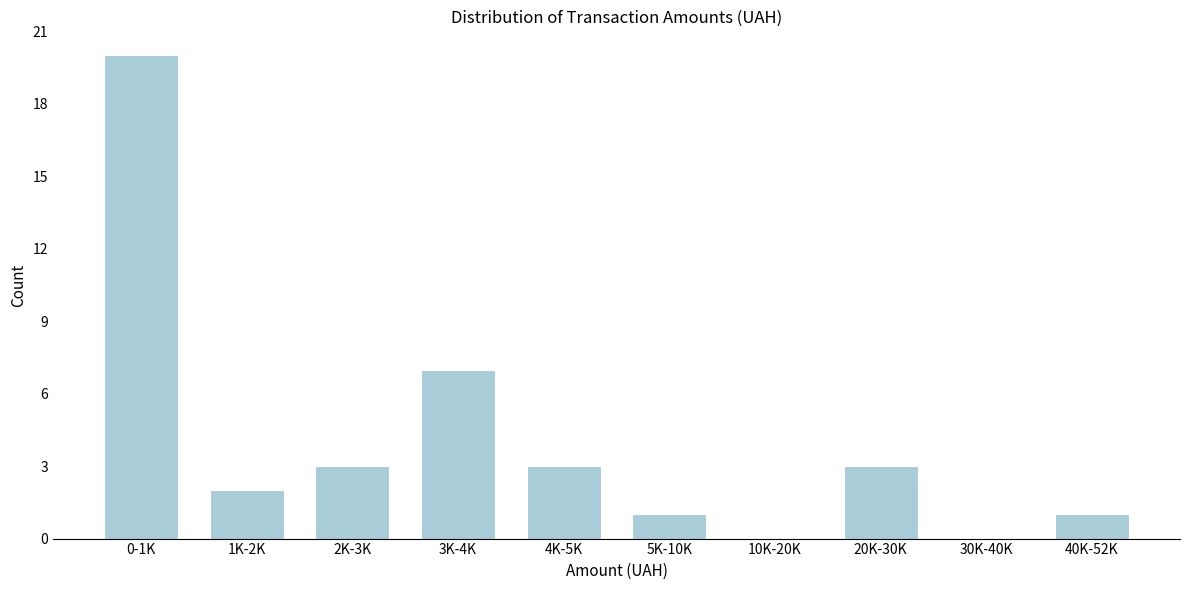

Reading left to right, transcribe all the data shown in this chart.

0-1K=20	1K-2K=2	2K-3K=3	3K-4K=7	4K-5K=3	5K-10K=1	10K-20K=0	20K-30K=3	30K-40K=0	40K-52K=1